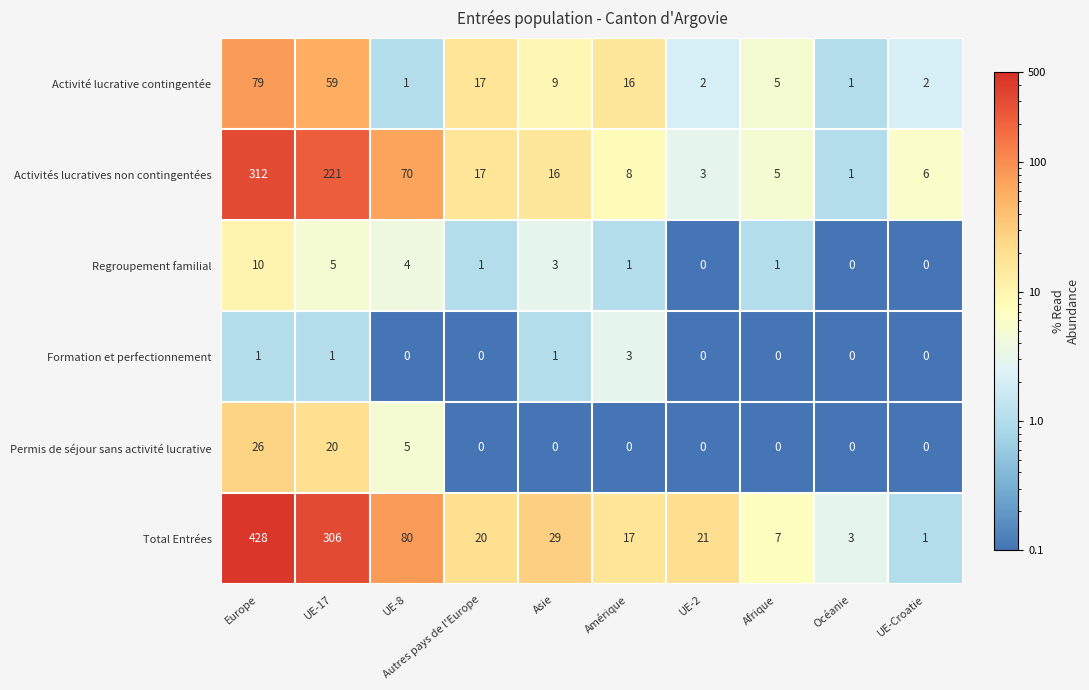

At how many categories does at least one series exceed 54?

3